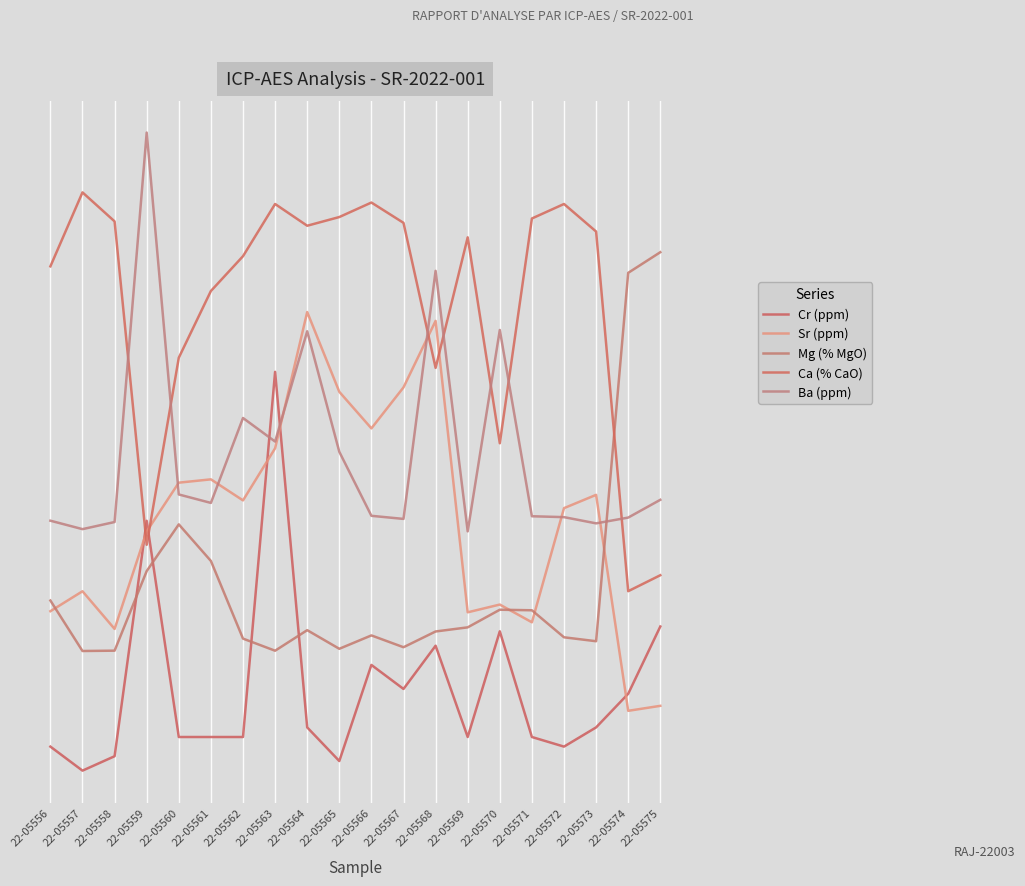

Where is Ca (% CaO) nearest to the value 0?

22-05574